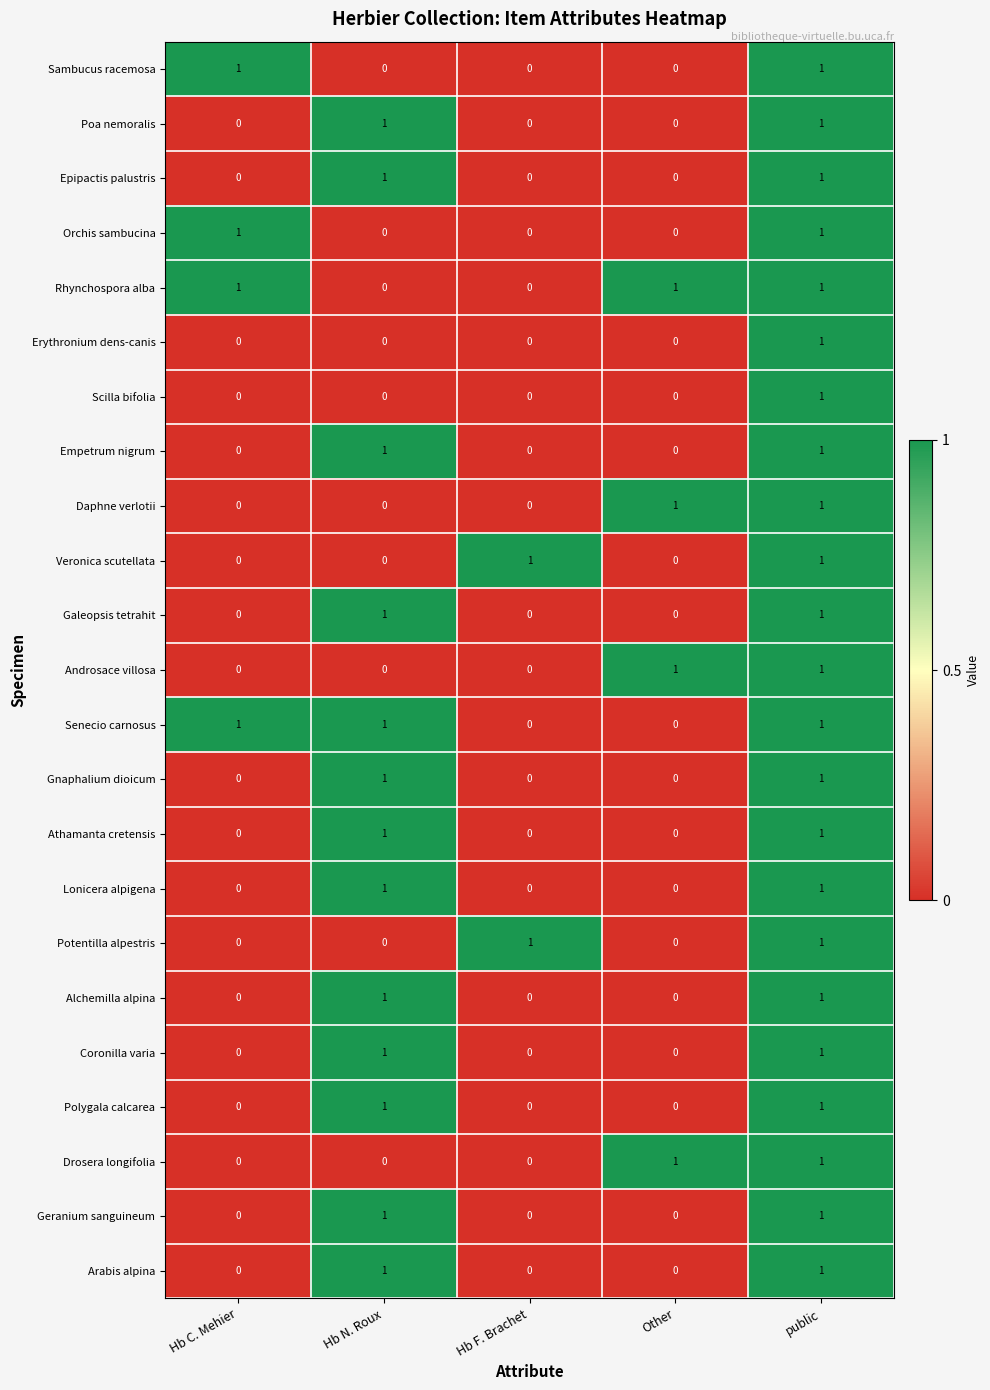

At how many categories does at least one series exceed 0?

5